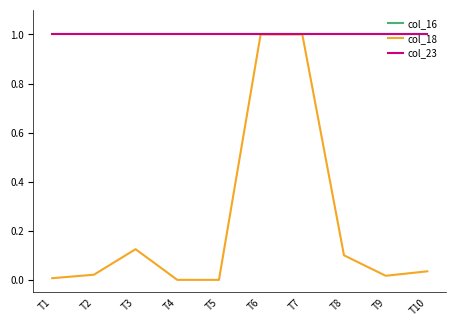

What is the lowest value of the col_16 series?

1.0